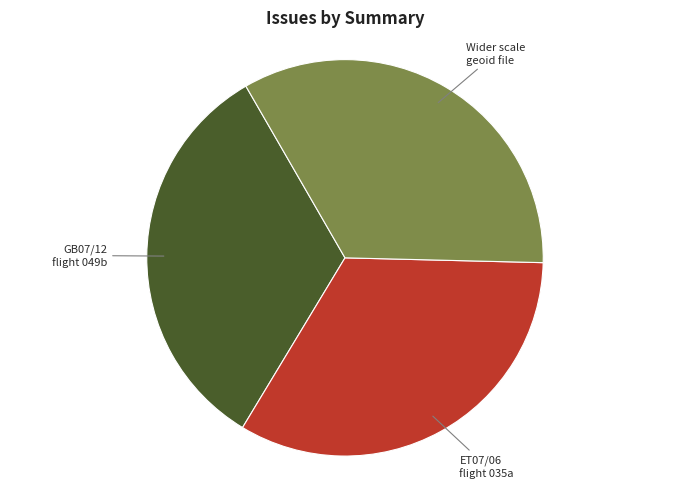

Is there any slice that represents more than half of the pie?

No